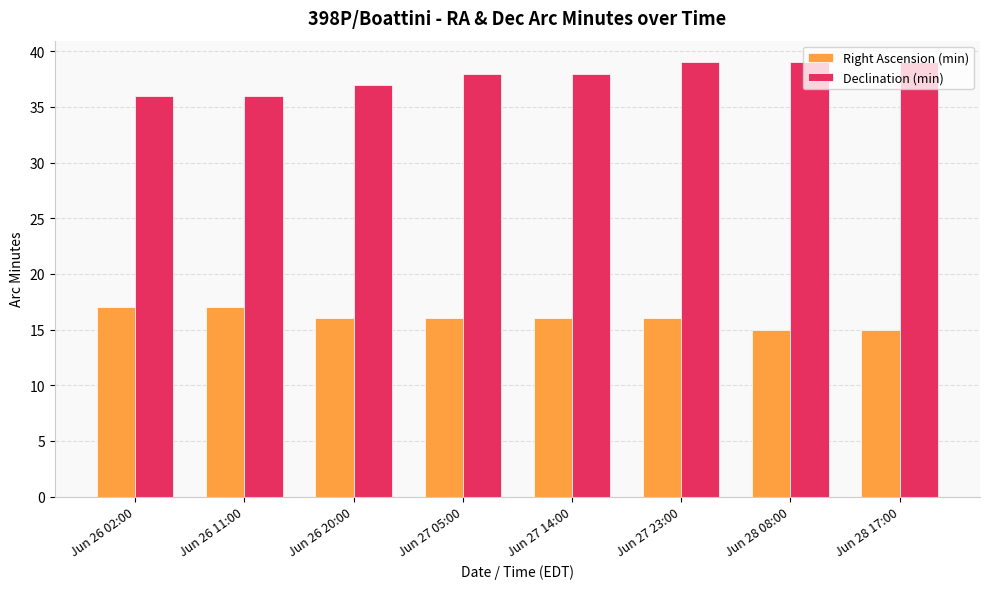

What is the difference between the Declination (min) values at Jun 27 14:00 and Jun 27 23:00?

1